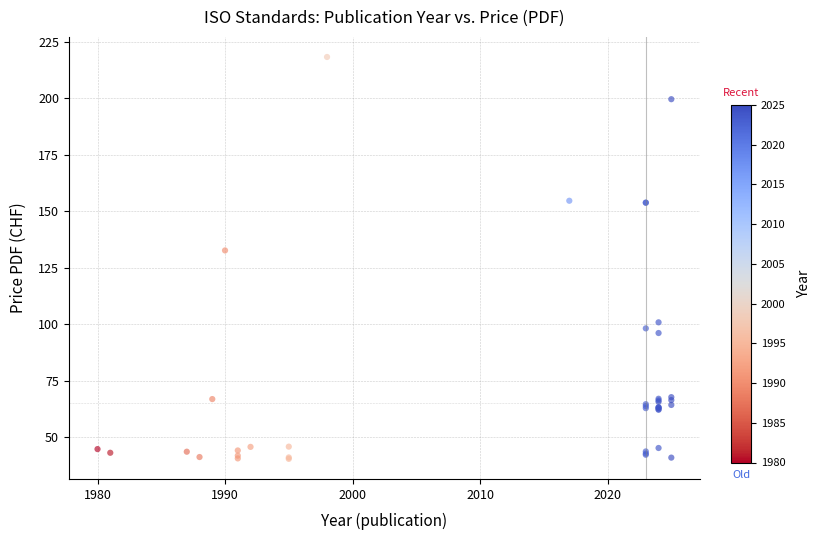

What Y value in the scatter plot is closest to 129?

132.6